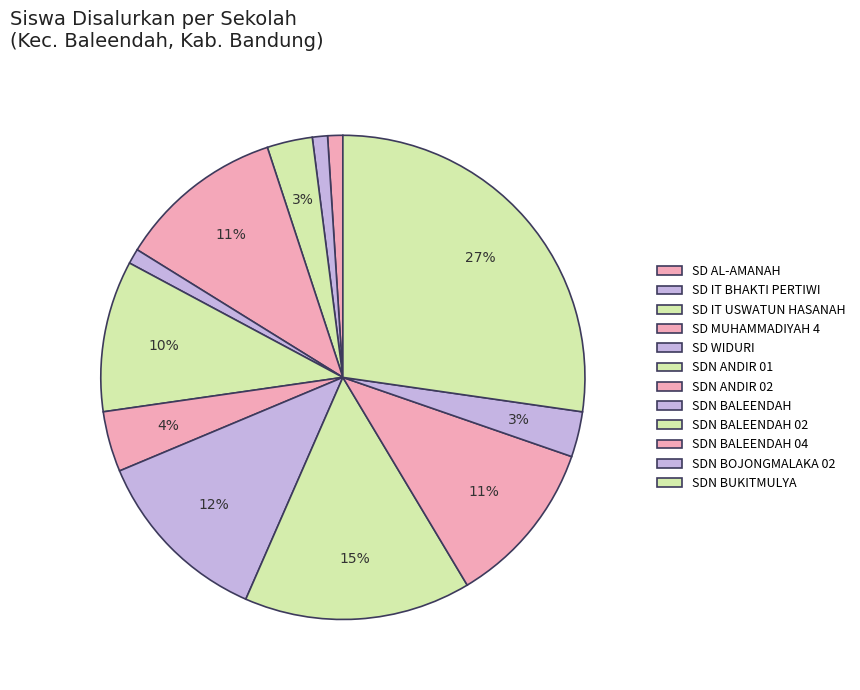

How many segments does this pie chart have?

12